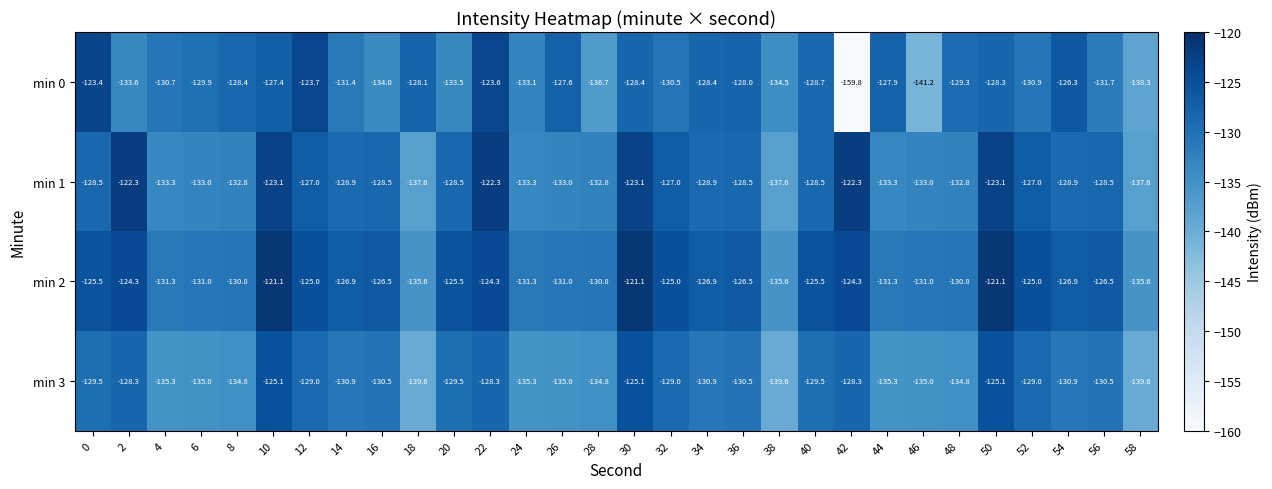

At which label is min 0 closest to -141?

46